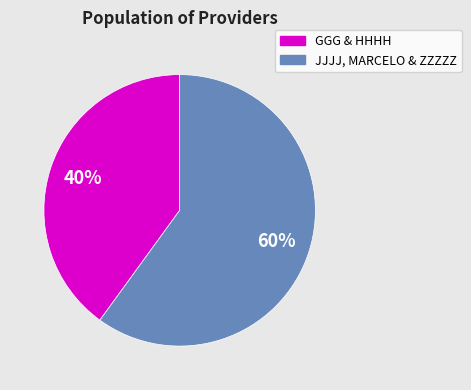

To the nearest percent, what is the difference between the largest and smallest slice percentages?

20%